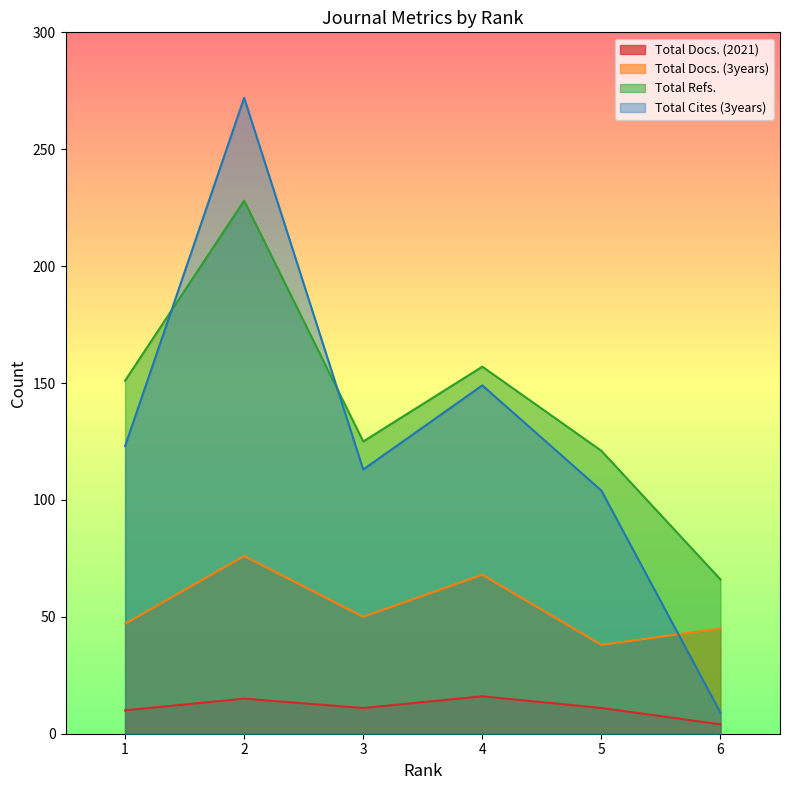

True or false: Total Refs. has more than 2 points higher than both neighbors.

False